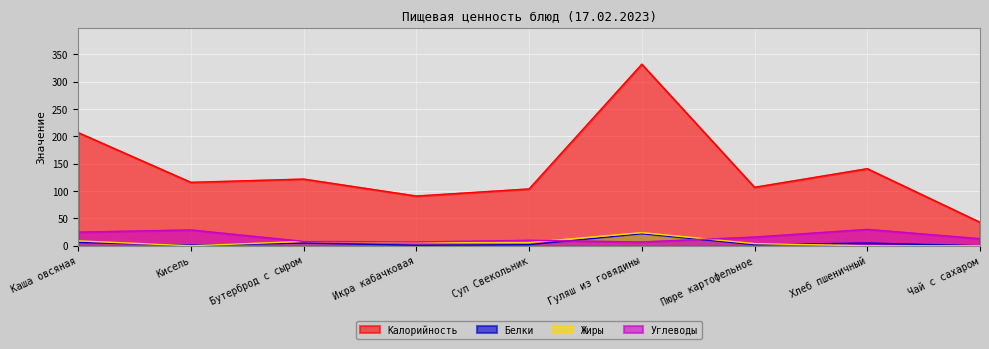

True or false: Калорийность and Жиры cross at least once.

False